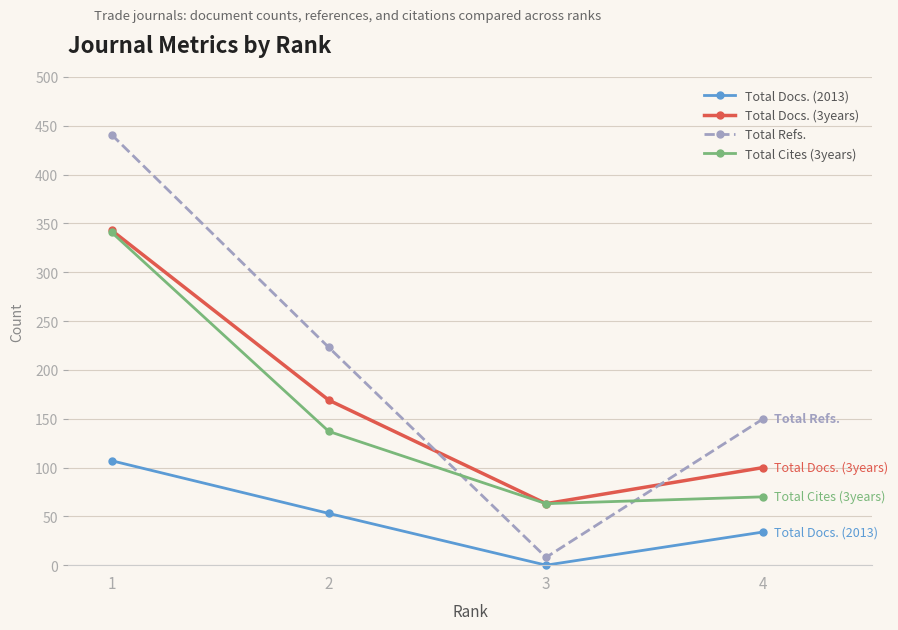

At which category is the sum across all series the highest?

1